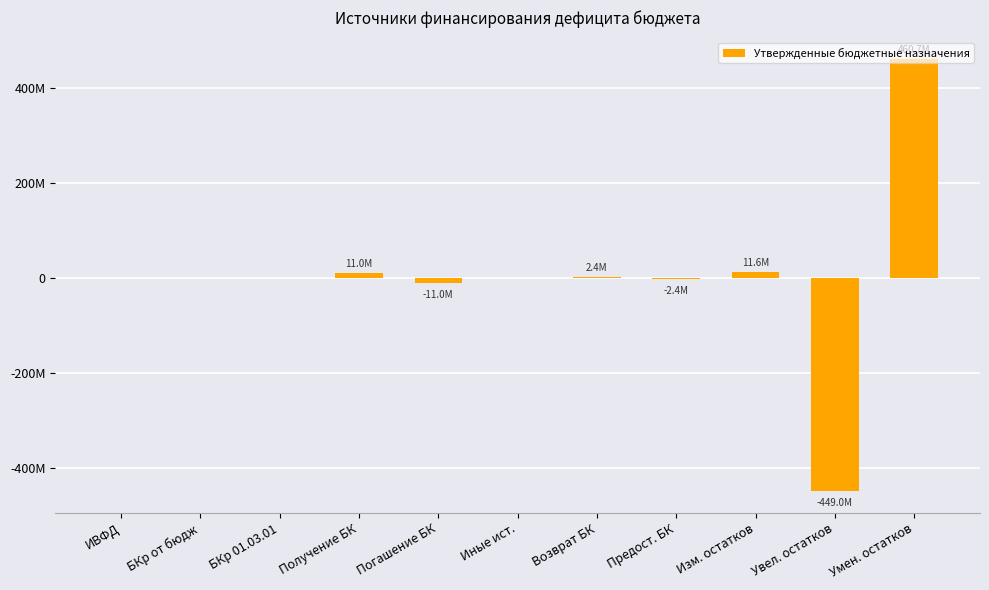

Are the bars horizontal?

No